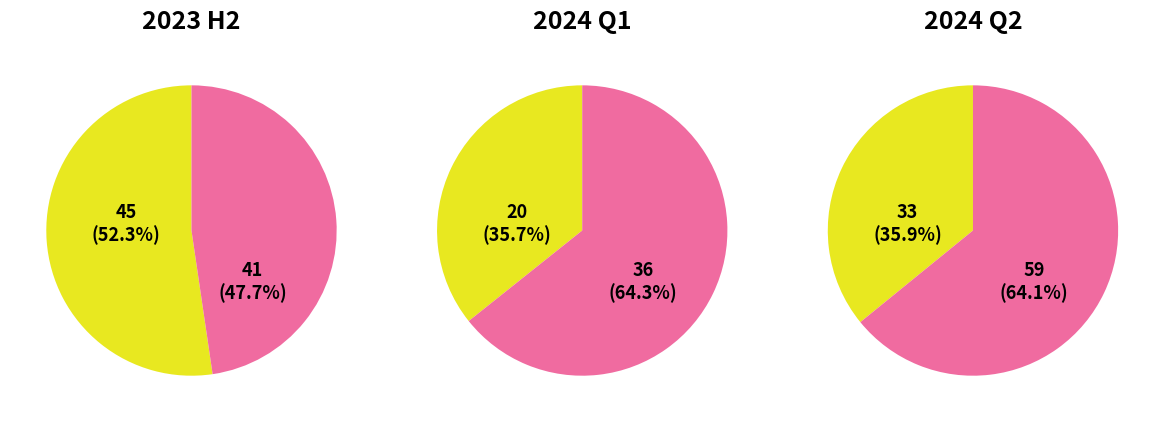

To the nearest percent, what is the difference between the 2024-03 and 2023-11 slice percentages?

12%